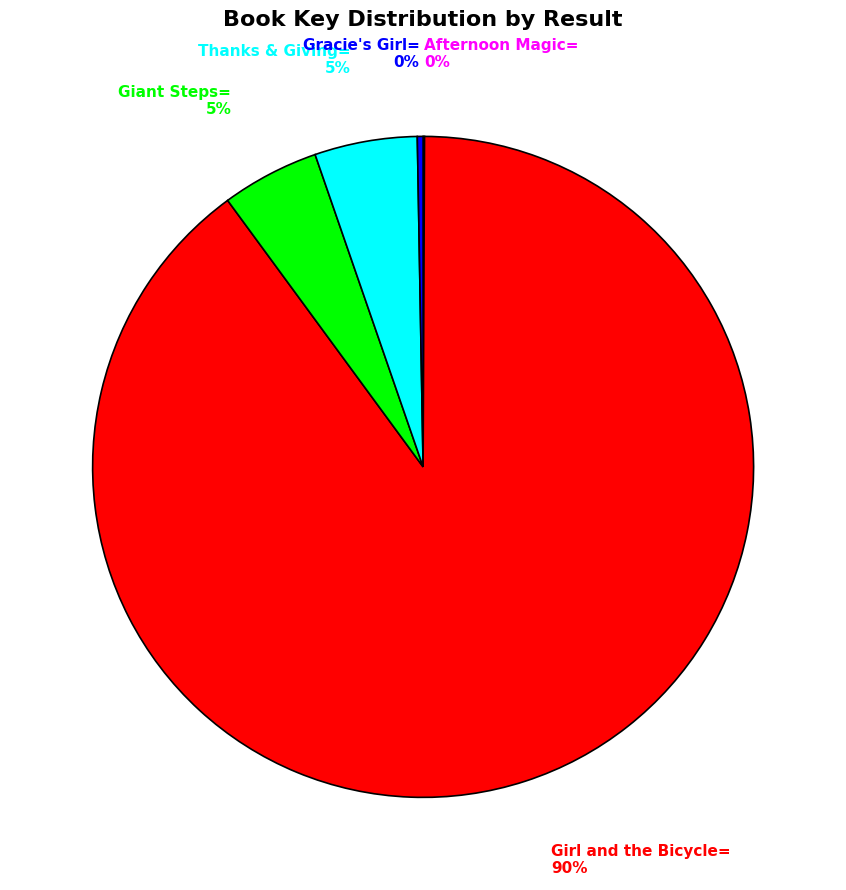

Is there any slice that represents more than half of the pie?

Yes